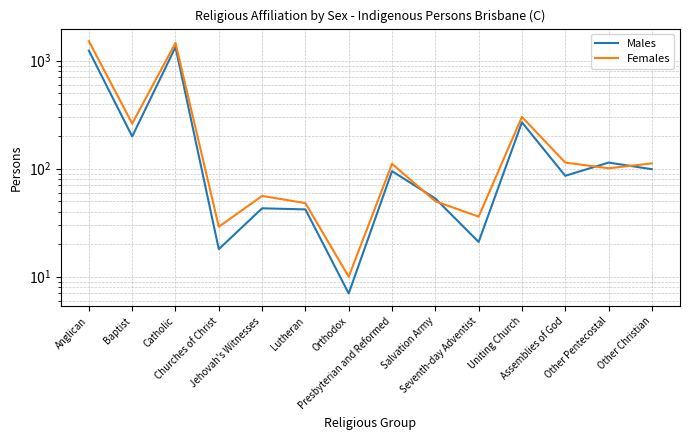

What is the average value of the Males series?

259